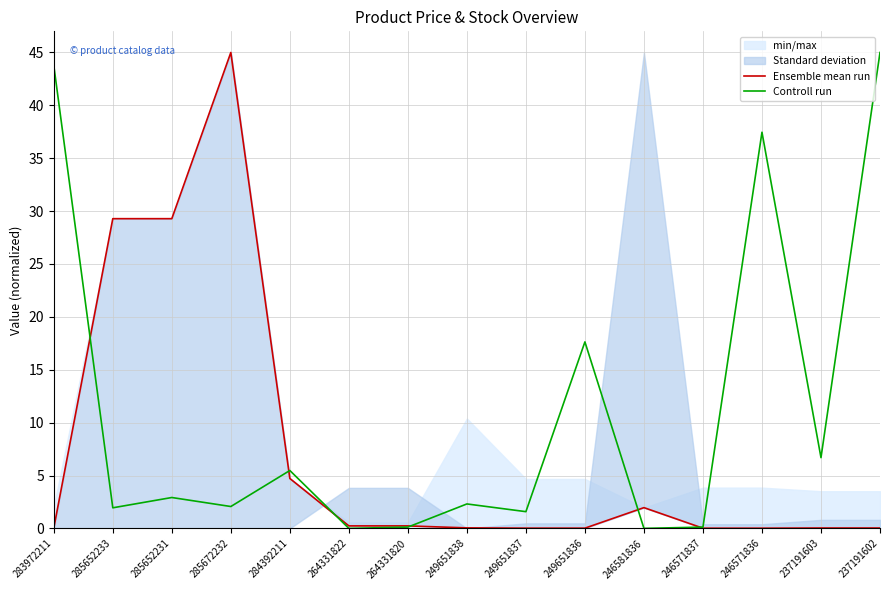

True or false: Controll run and Ensemble mean run cross at least once.

True